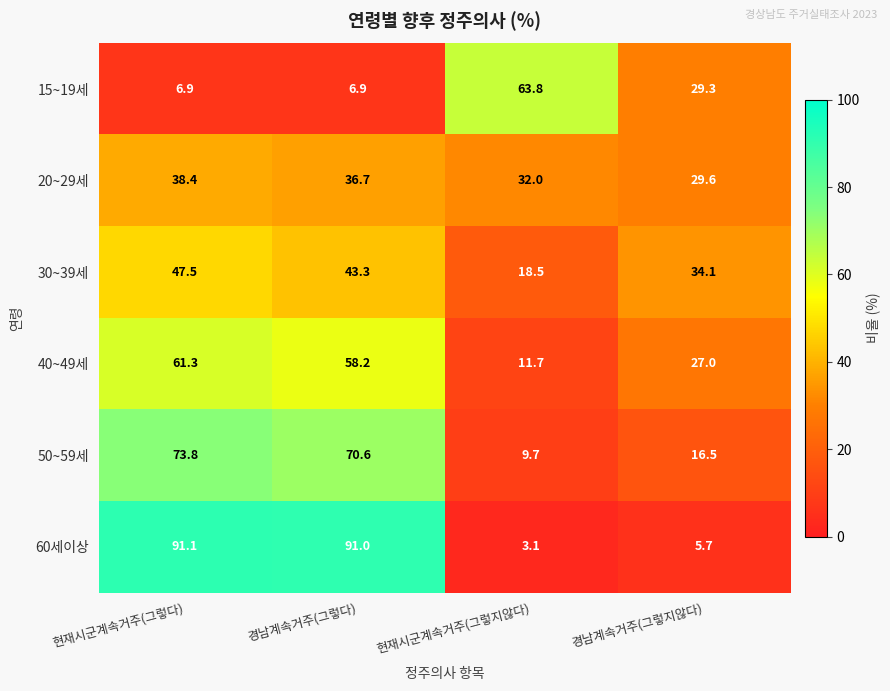

What is the sum of the 20~29세 values at 현재시군계속거주(그렇다) and 경남계속거주(그렇다)?

75.1